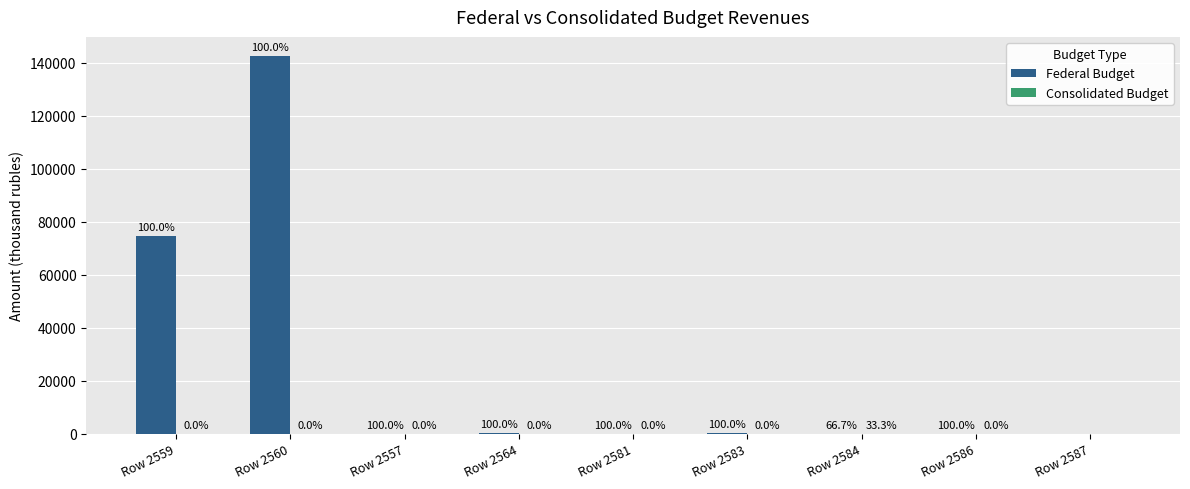

Is it true that Consolidated Budget equals 0 at Row 2560?

True